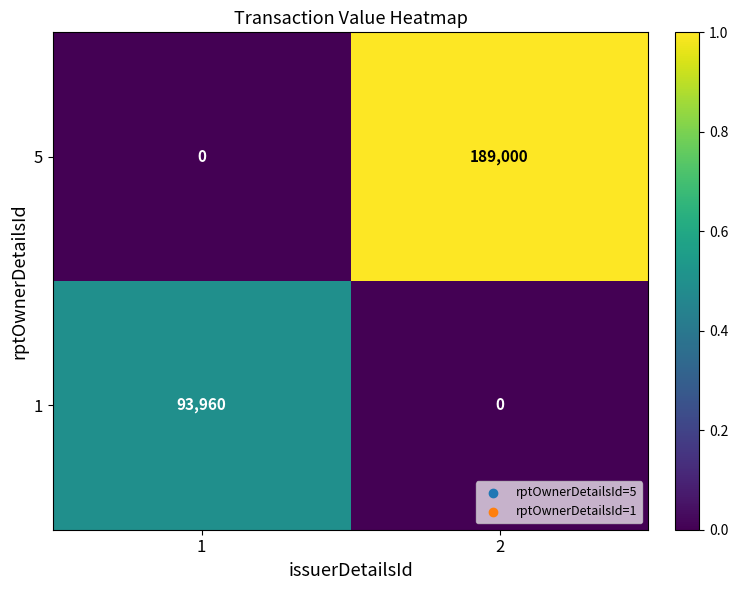

Which series has the largest total across all categories?

5